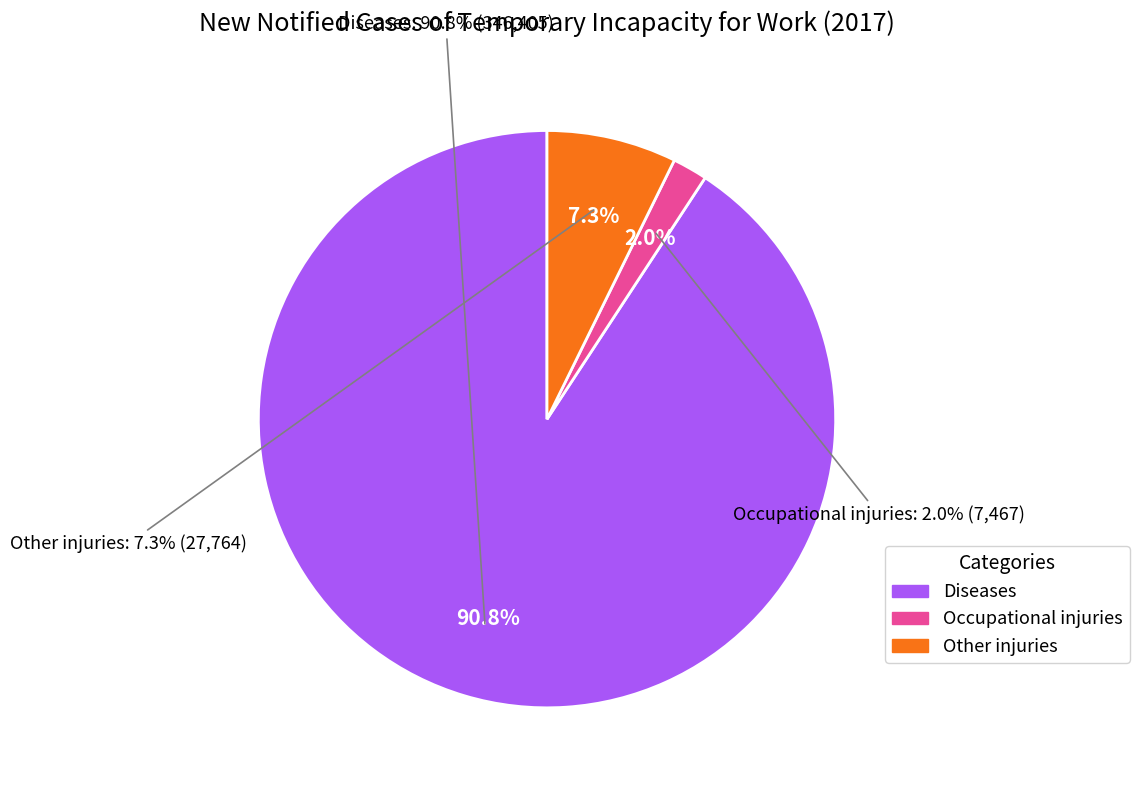

Which slice is the smallest?

Occupational injuries